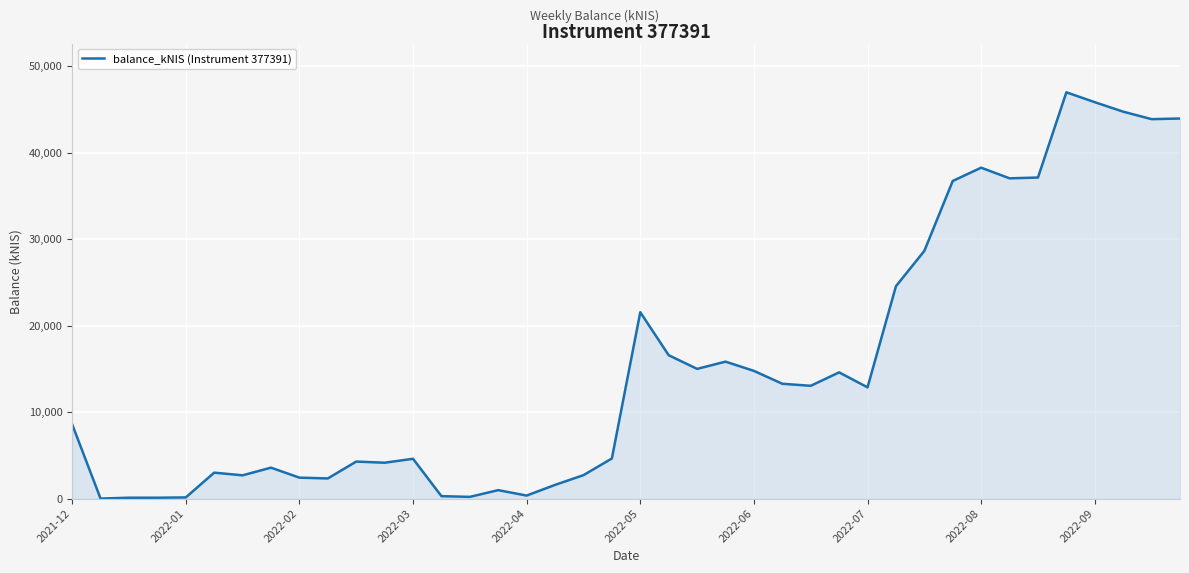

What is the difference between the maximum and minimum values?

46959.7